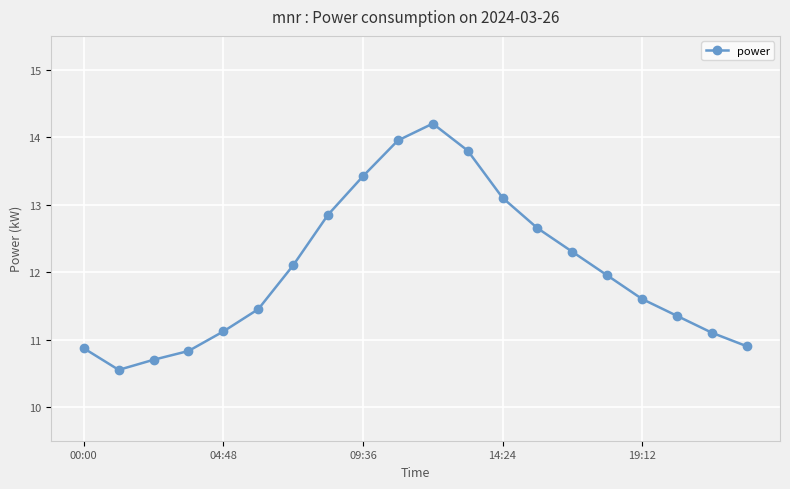

Count the number of categories in the chart.

20